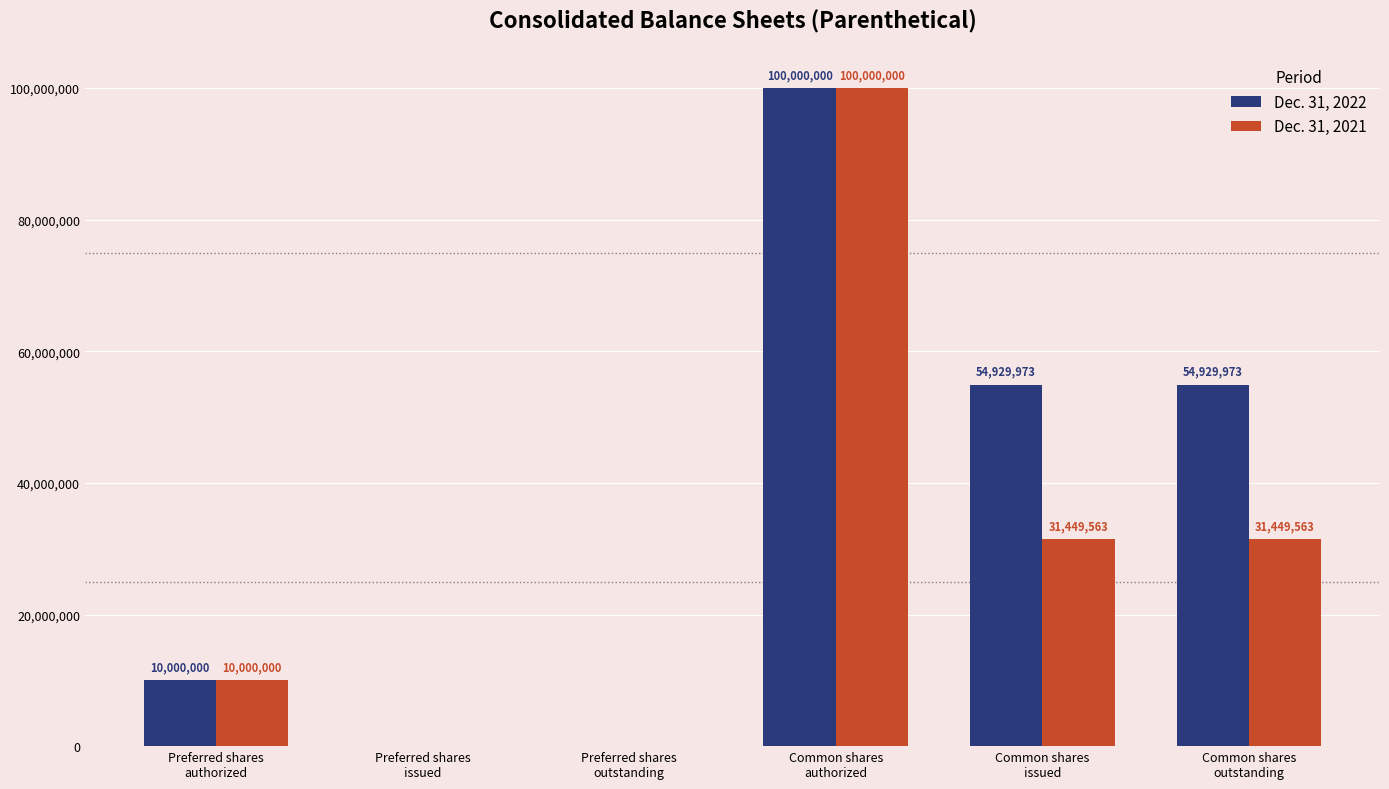

What is the sum of all Dec. 31, 2021 values?

172899126